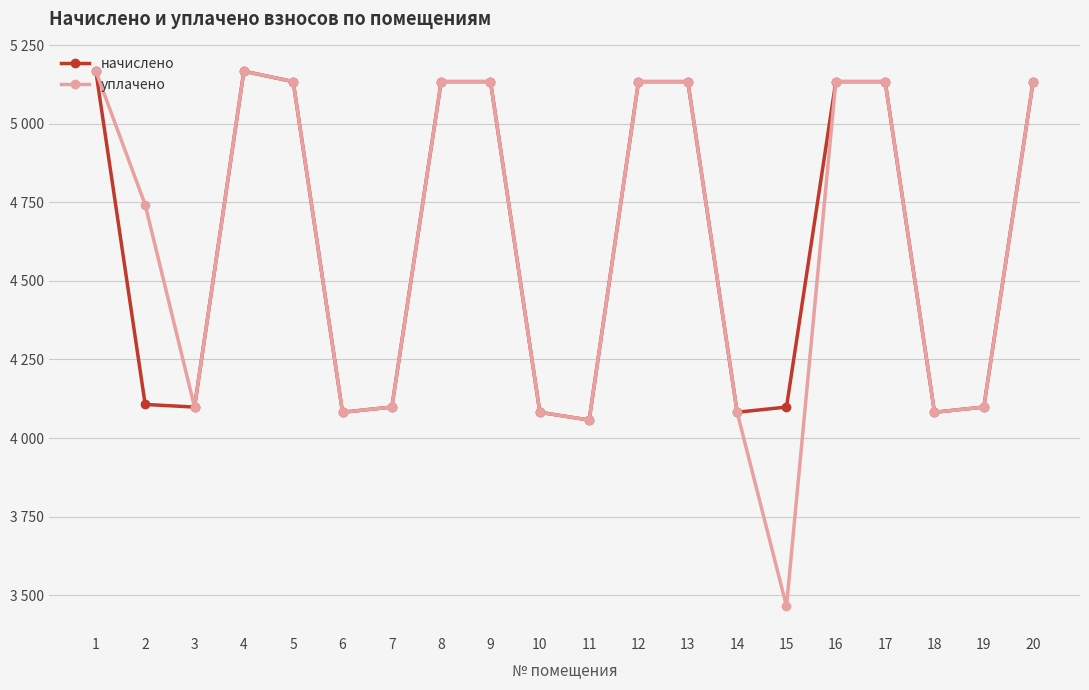

List the series in order of their overall mean, highest first.

уплачено, начислено